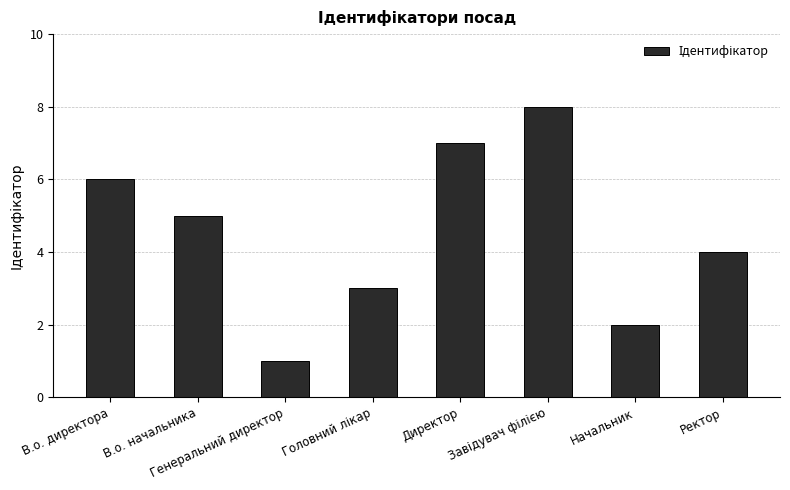

What is the label of the 8th bar from the left?

Ректор